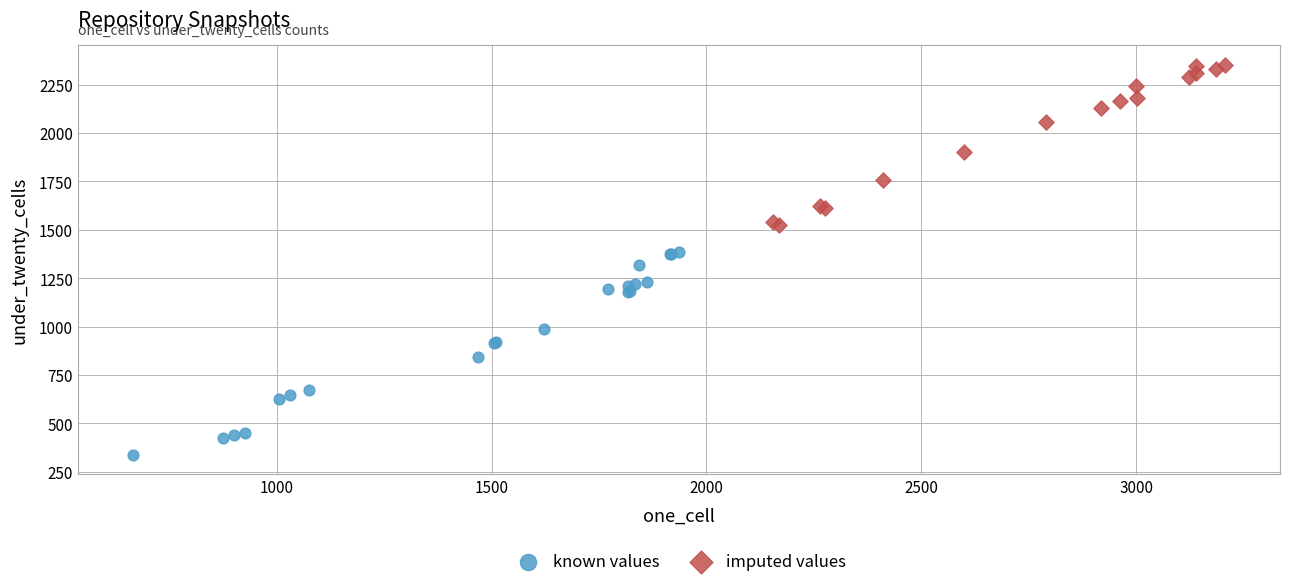

Which series contains the lowest Y value?

known values